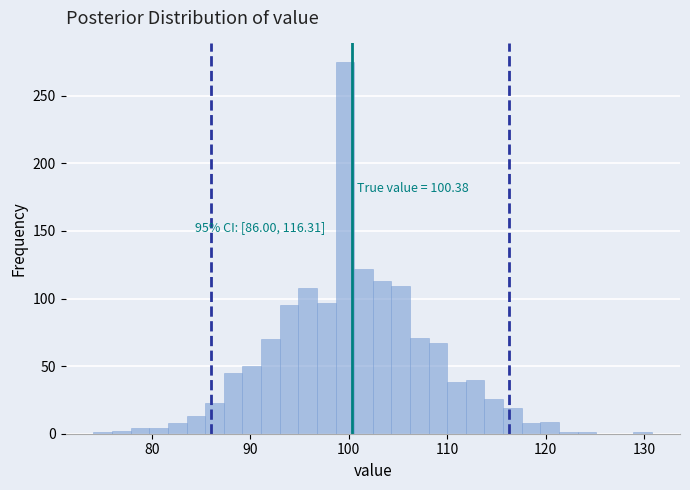

Read against the x-axis, roughly where is the centre of the tallest bar?

100